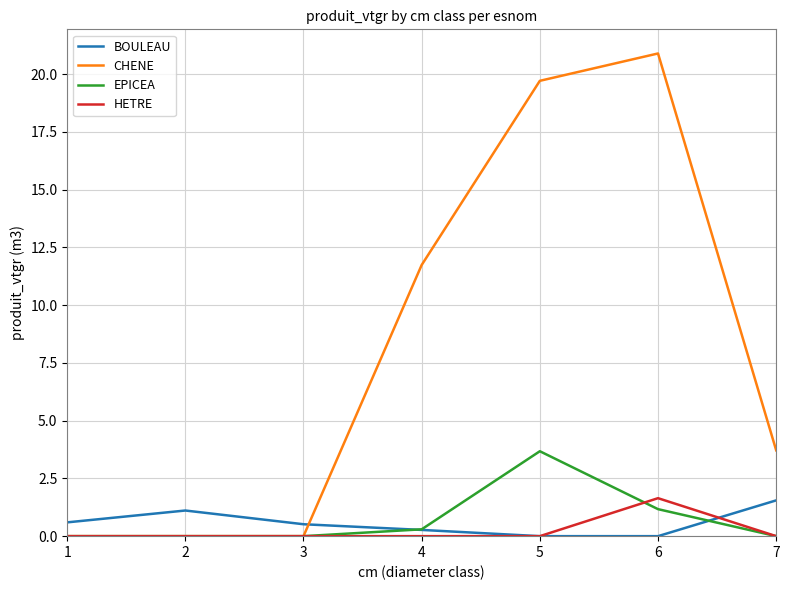

At how many categories does at least one series exceed 0?

7